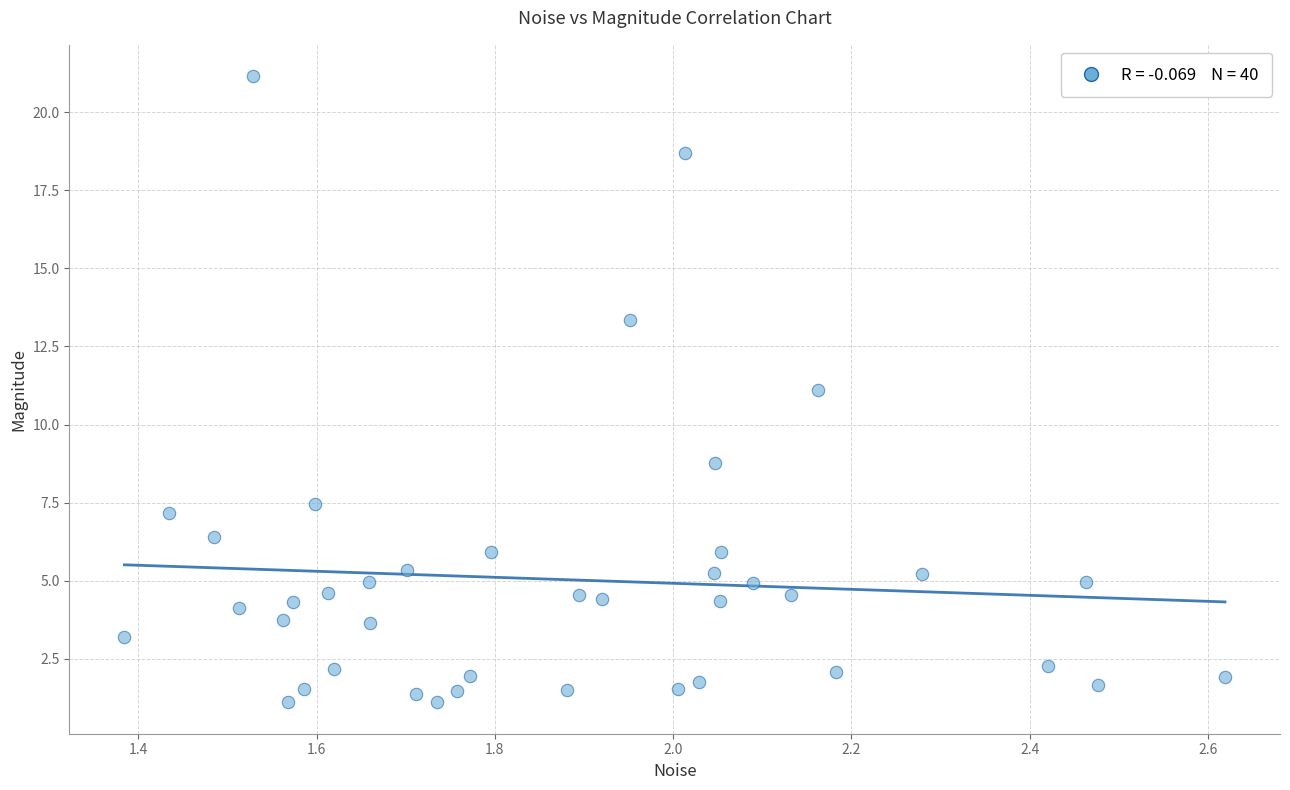

What is the range of Y values (max minus min)?

20.1